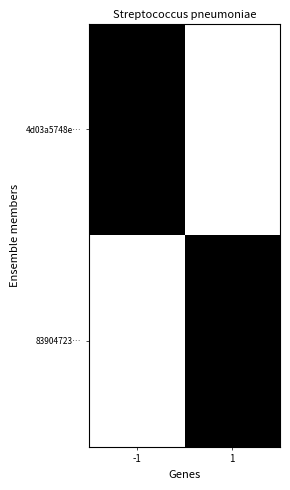

At which category is the sum across all series the highest?

-1